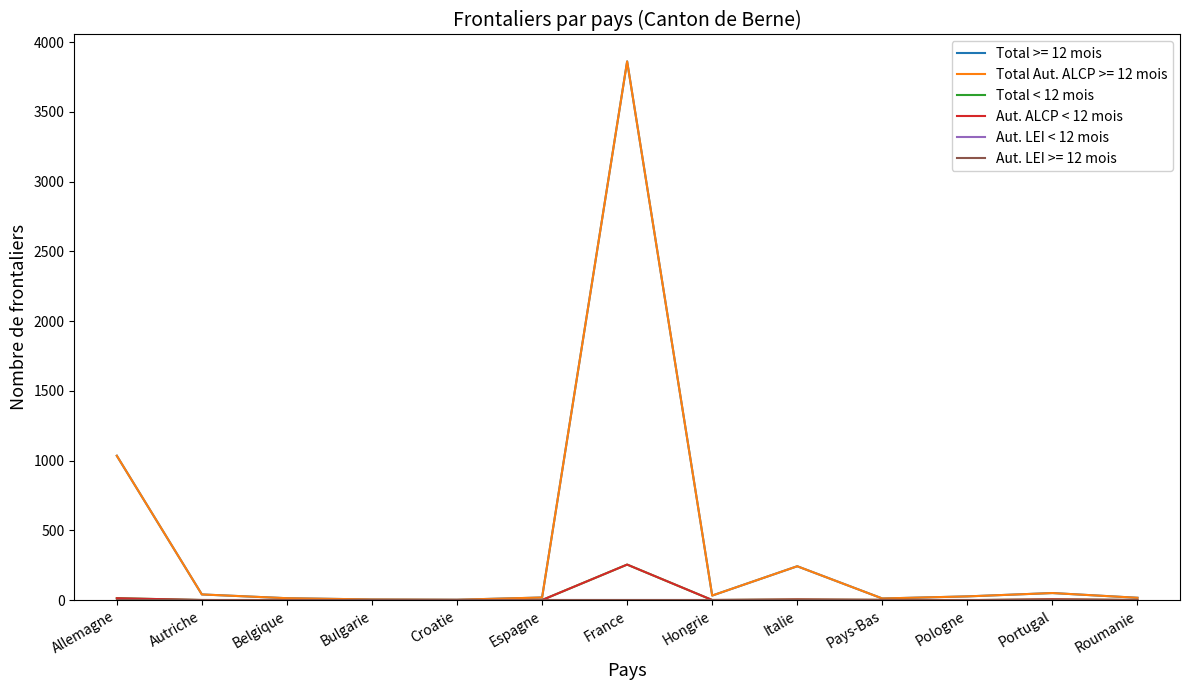

Is the value of Total < 12 mois at Belgique greater than the value of Aut. ALCP < 12 mois at Belgique?

No